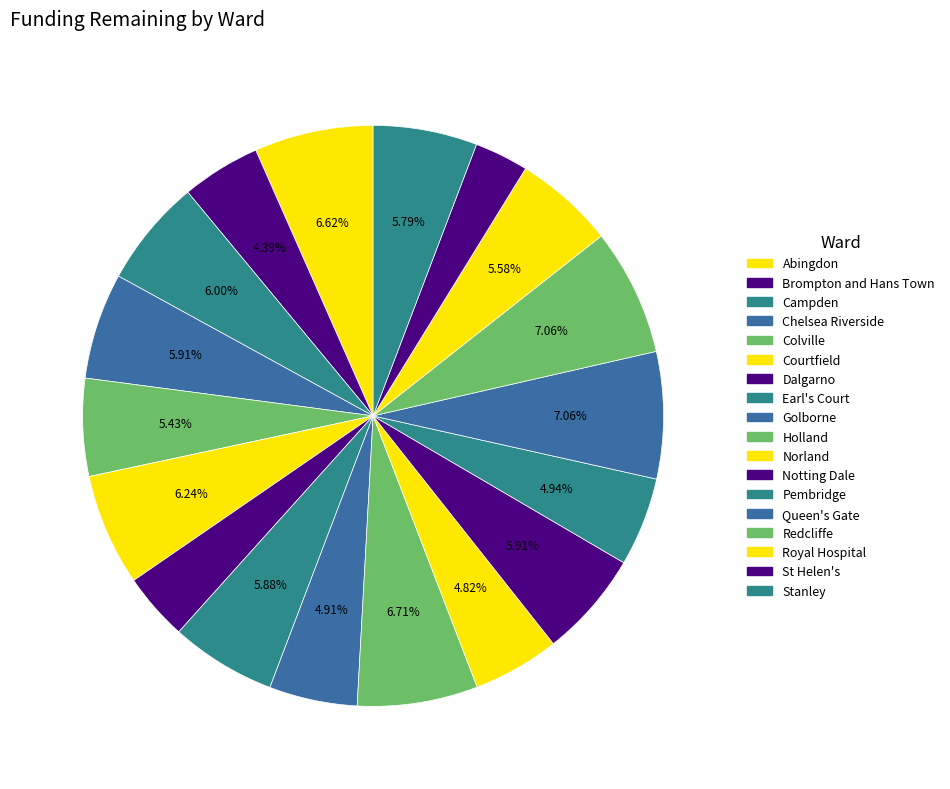

Combined, do Royal Hospital and St Helen's account for over 50%?

No